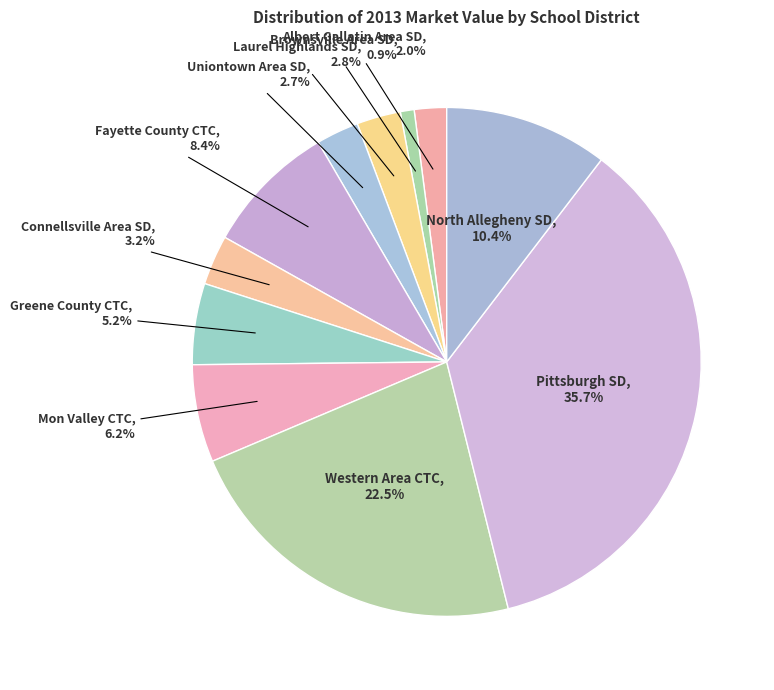

Combined, what portion of the pie is Uniontown Area SD and Laurel Highlands SD?

5.5%